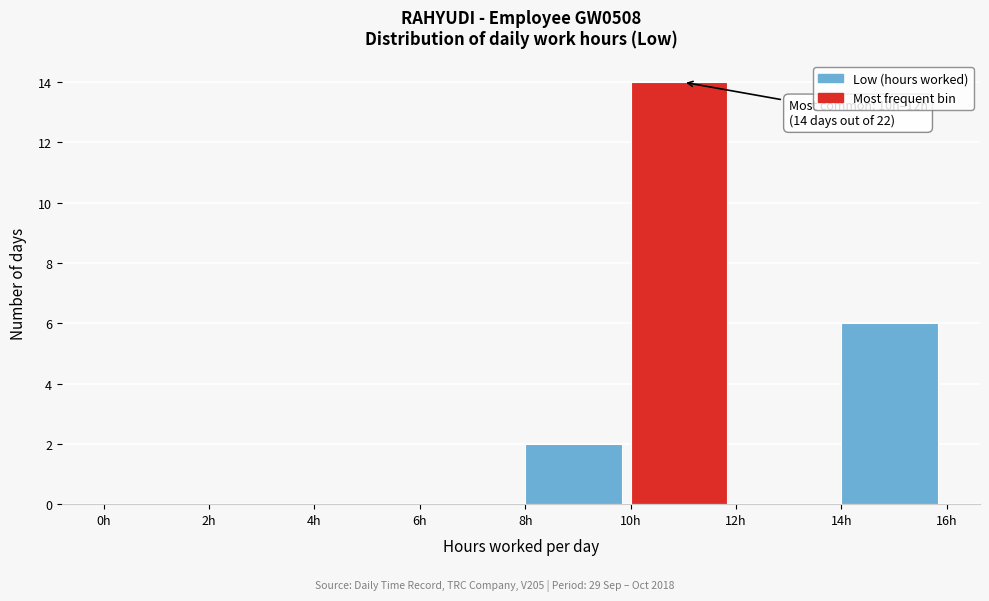

Which range on the x-axis has the tallest bar?

10 to 12